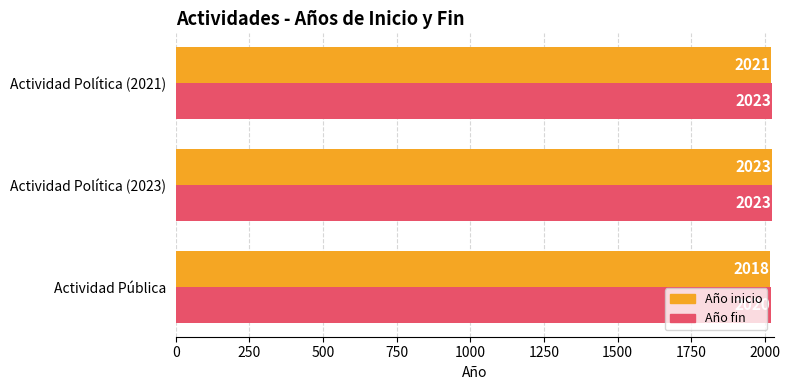

What is the maximum value for Año fin?

2023